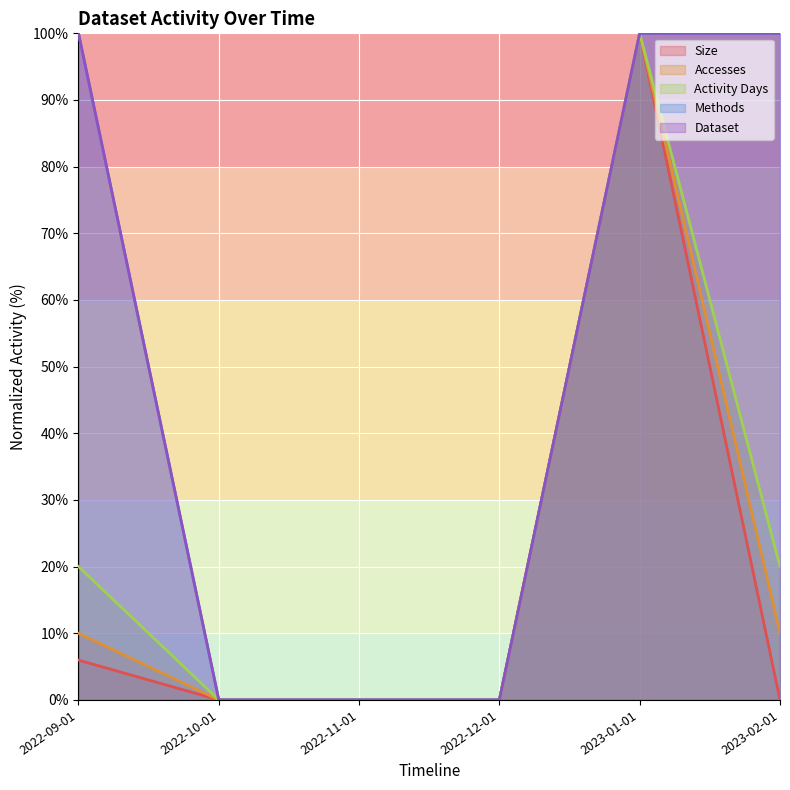

What is the highest value of the Size series?

100.0